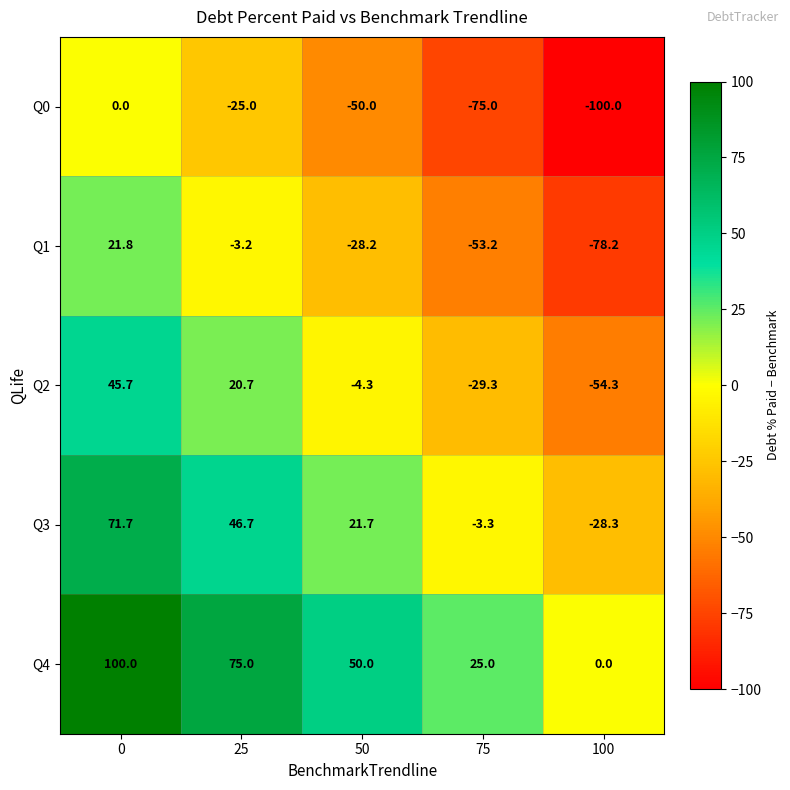

Count the number of data series in this chart.

5